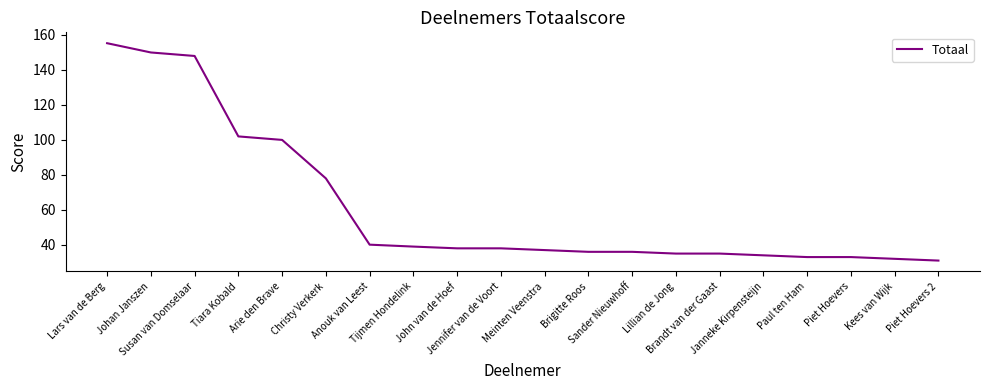

What is the minimum value shown in the chart?

31.0